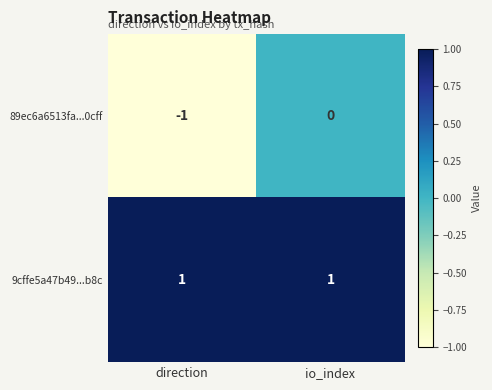

Which category has the highest value in the 89ec6a6513fa...0cff series?

io_index